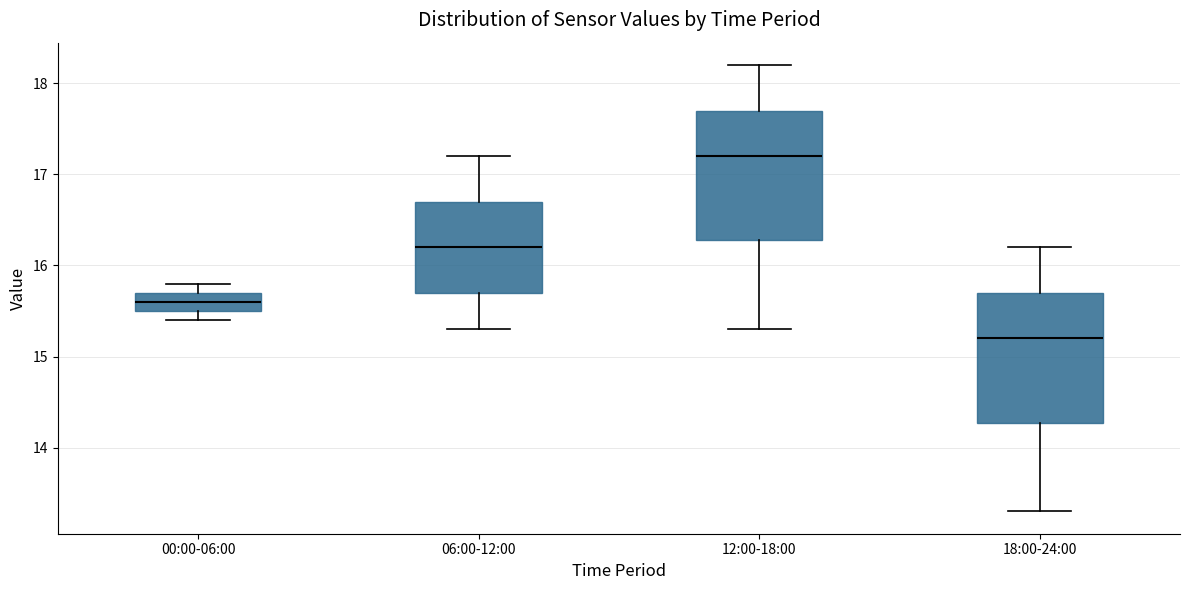

Where does the upper whisker of the box for 12:00-18:00 end on the y-axis? The values are not printed on the chart, so give them approximately, as read against the axis.

18.2